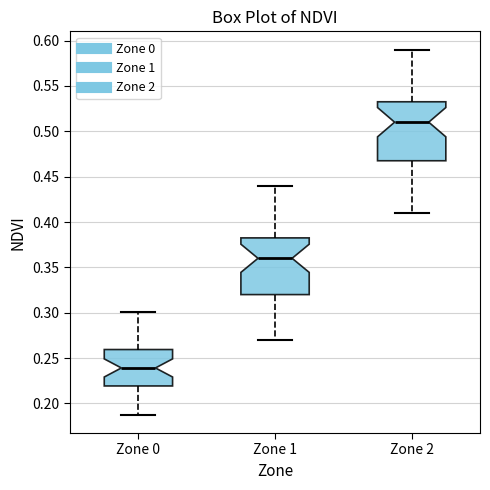

Which box's median line is the lowest?

Zone 0